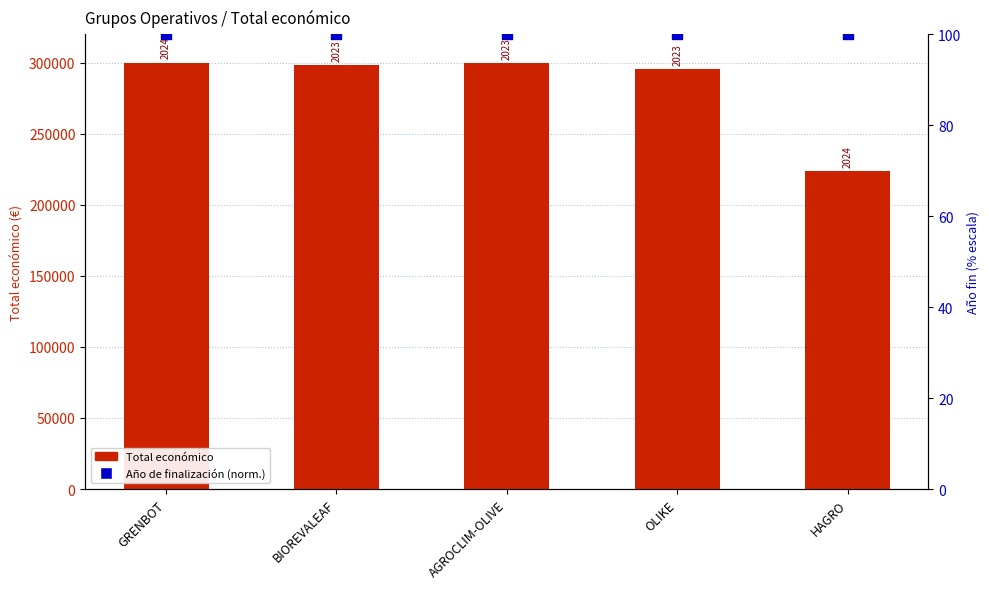

At which category is the sum across all series the highest?

GRENBOT